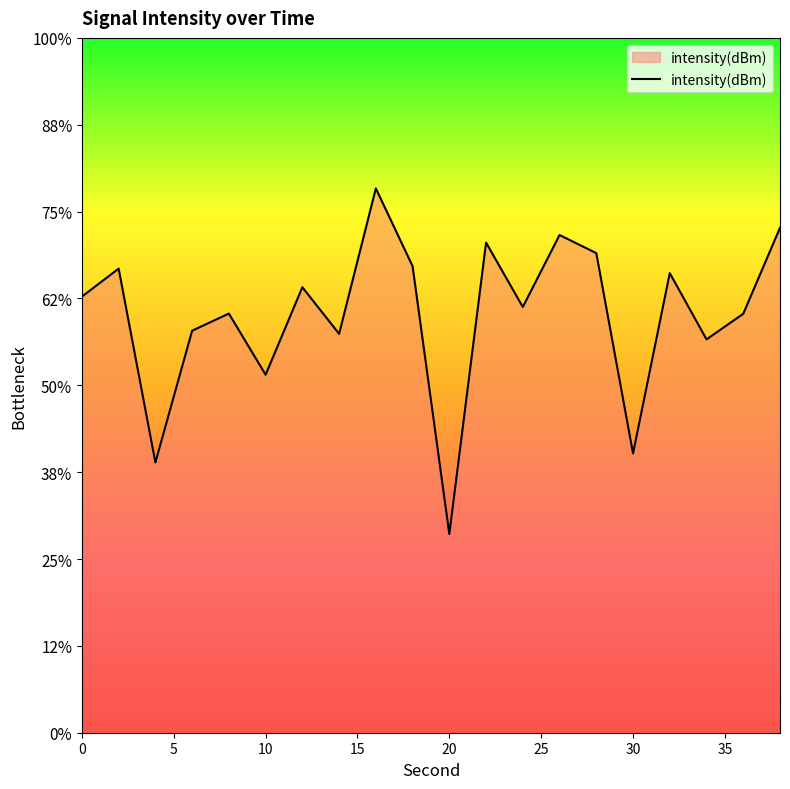

Reading right to left, extract all data points from this chart.

38=-115.9	36=-120.9	34=-122.4	32=-118.5	30=-128.9	28=-117.4	26=-116.3	24=-120.5	22=-116.8	20=-133.6	18=-118.1	16=-113.7	14=-122.0	12=-119.4	10=-124.4	8=-120.9	6=-121.9	4=-129.4	2=-118.3	0=-119.9